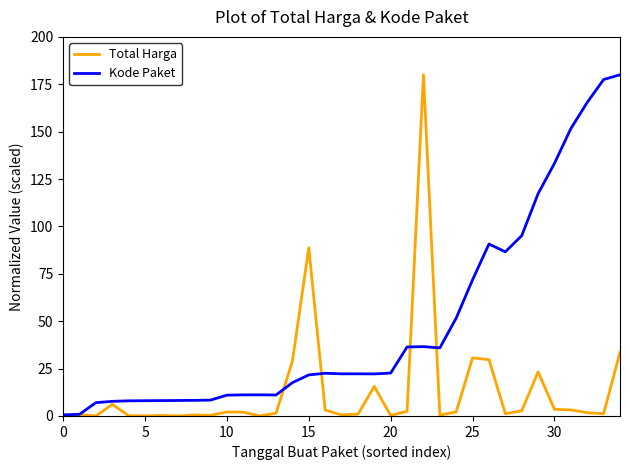

List the series in order of their overall mean, lowest first.

Total Harga, Kode Paket